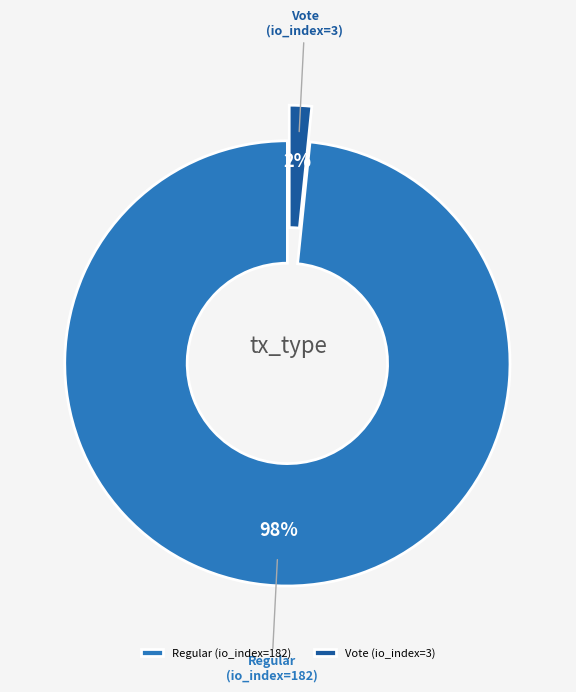

To the nearest percent, what is the average slice percentage?

50%